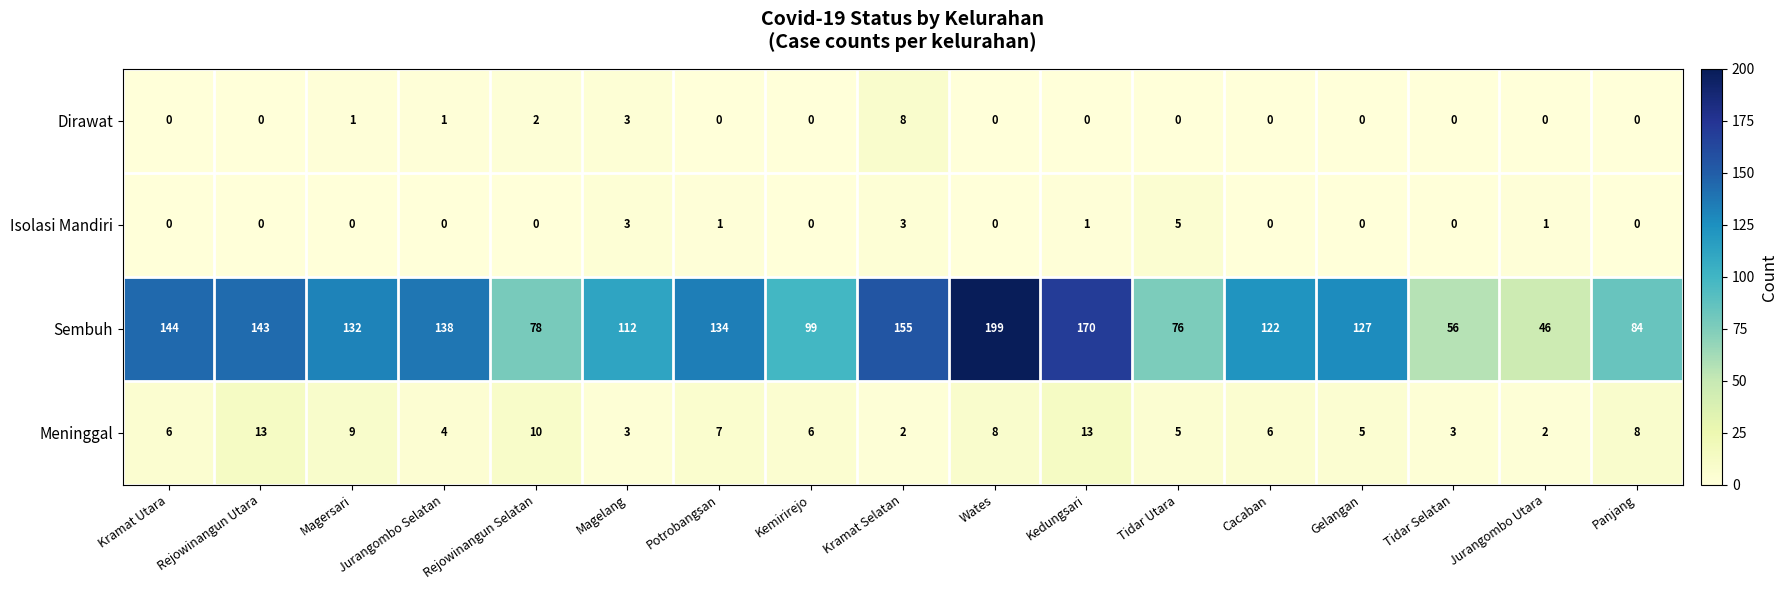

List the series in order of their peak value, highest first.

Sembuh, Meninggal, Dirawat, Isolasi Mandiri